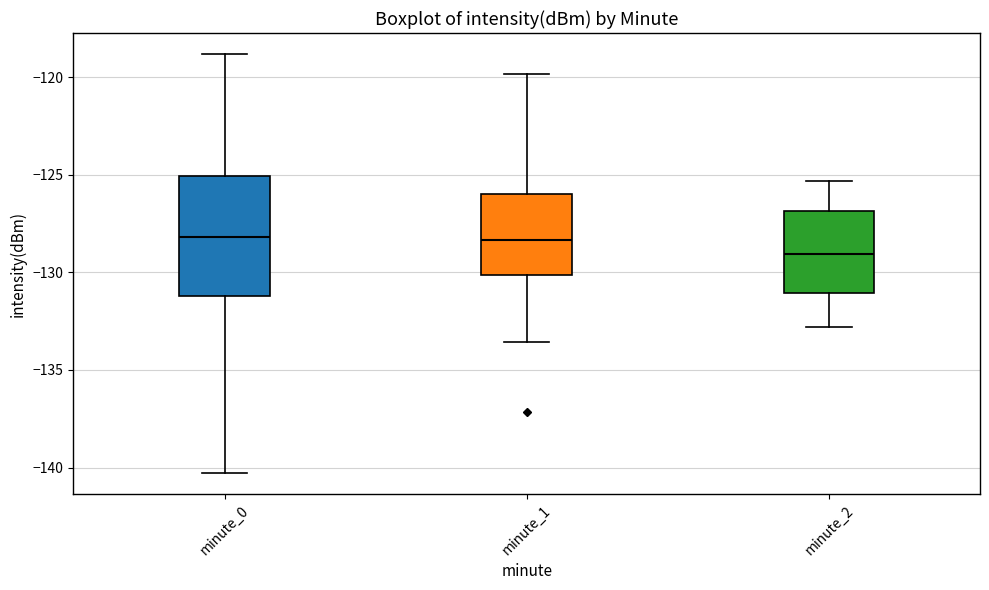

Where does the median line of the box for minute_2 sit on the y-axis? The values are not printed on the chart, so give them approximately, as read against the axis.

-129.0